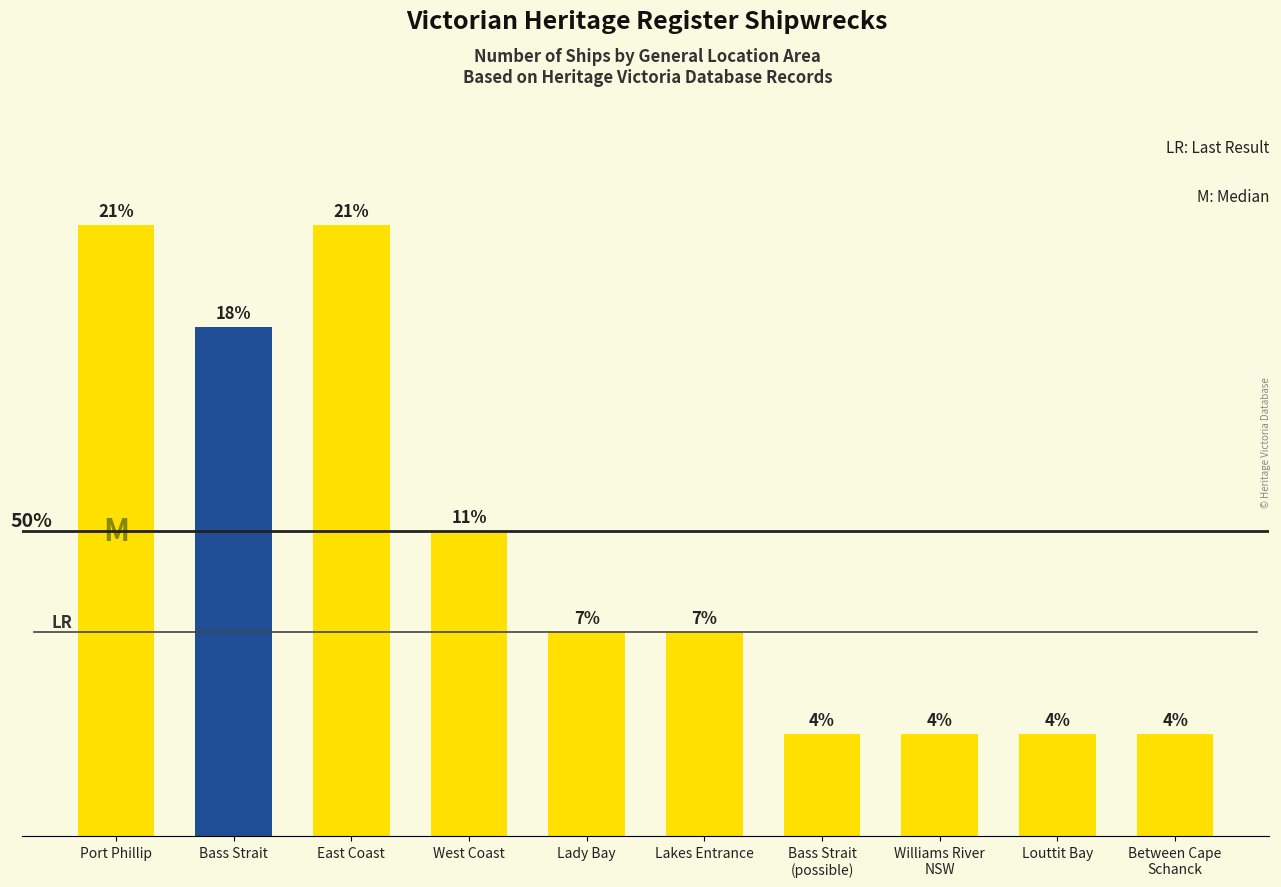

Are the bars horizontal?

No